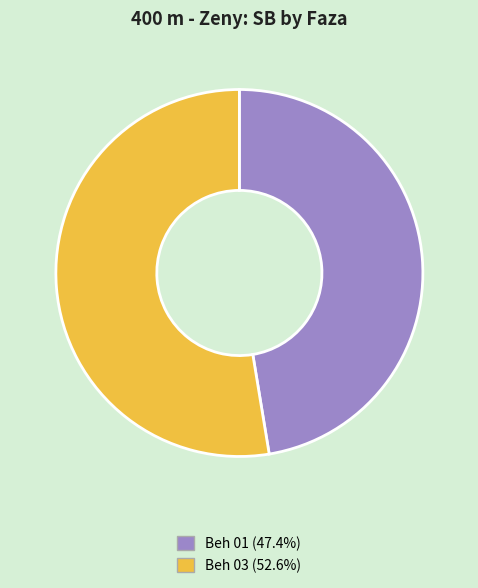

Combined, do Beh 01 and Beh 03 account for over 50%?

Yes